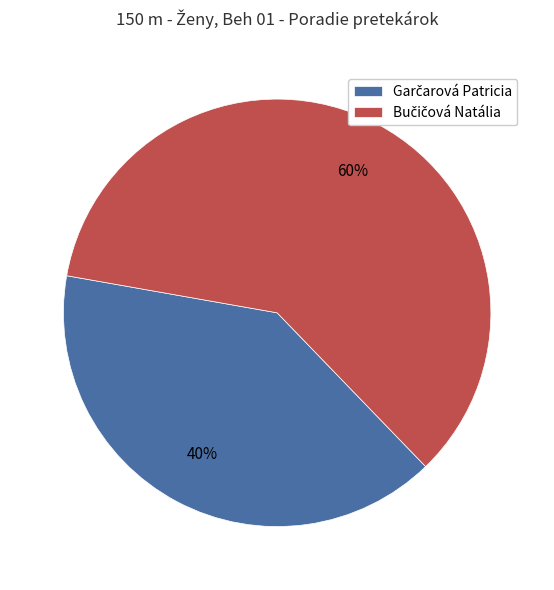

Is there a majority slice in this chart?

Yes